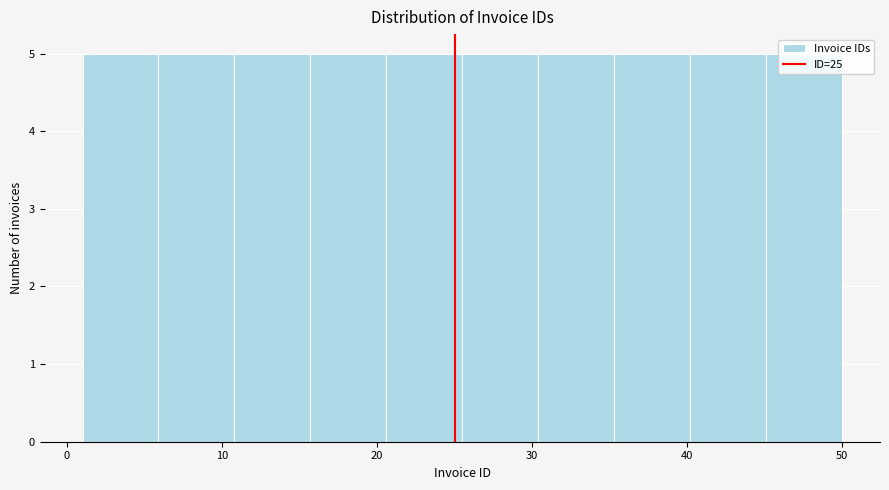

Reading left to right, transcribe this chart: for each bar, give the range it covers on the x-axis and its height. Neither the bar edges nor the heights are printed on the chart, so give them approximately, as read against the axes.

1.0 to 5.9: 5
5.9 to 10.8: 5
10.8 to 15.7: 5
15.7 to 20.6: 5
20.6 to 25.5: 5
25.5 to 30.4: 5
30.4 to 35.3: 5
35.3 to 40.2: 5
40.2 to 45.1: 5
45.1 to 50.0: 5